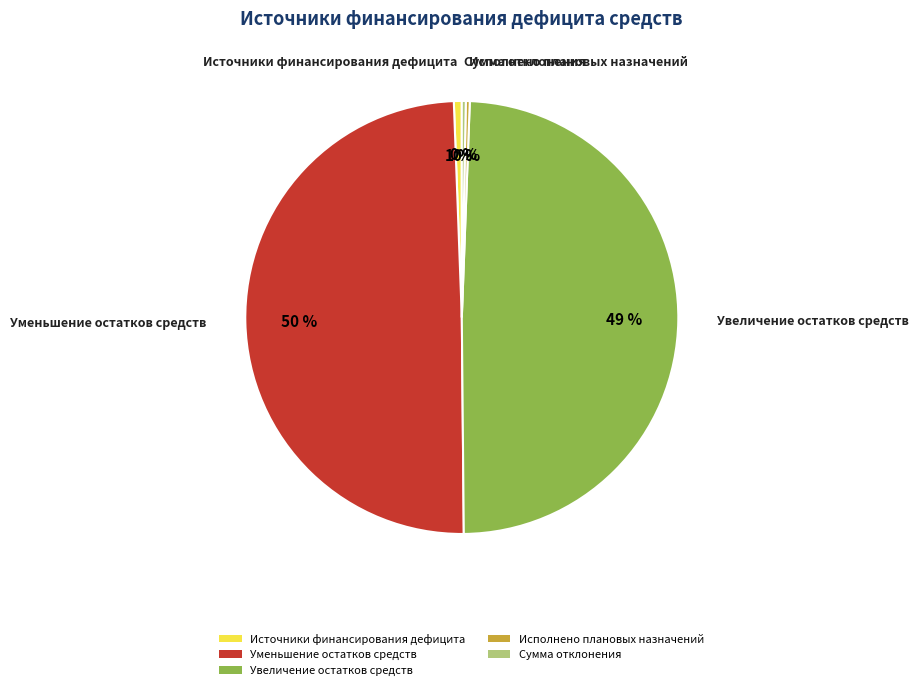

Does Сумма отклонения represent more than half of the total?

No